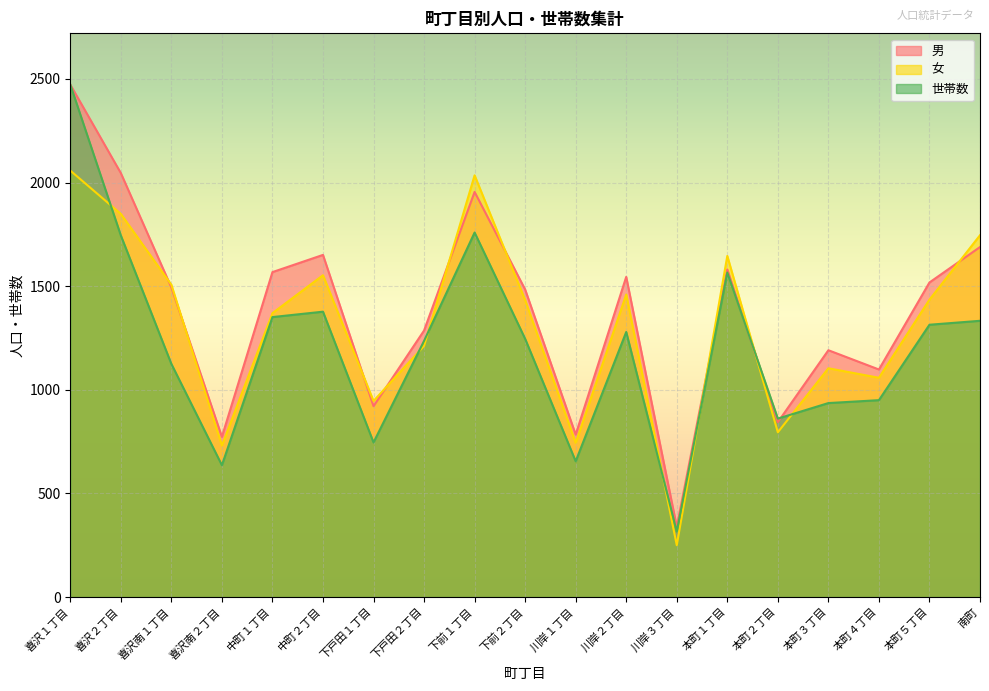

What is the difference between the 女 values at 川岸３丁目 and 喜沢２丁目?

1599